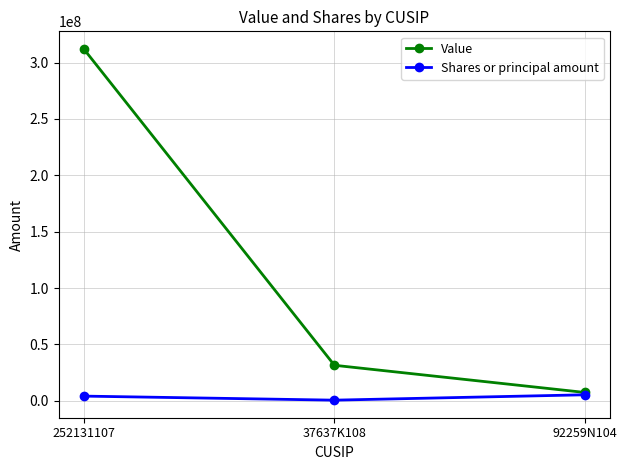

At which category does the chart reach its minimum across all series?

37637K108